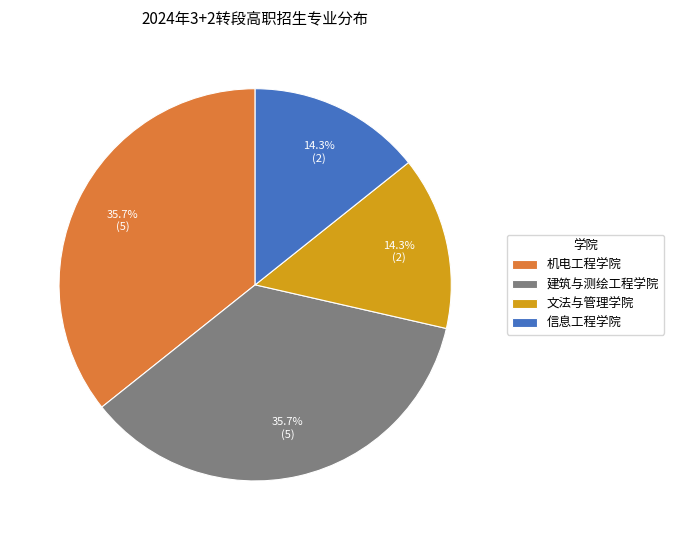

Is it true that 文法与管理学院 is 3% of the pie?

False